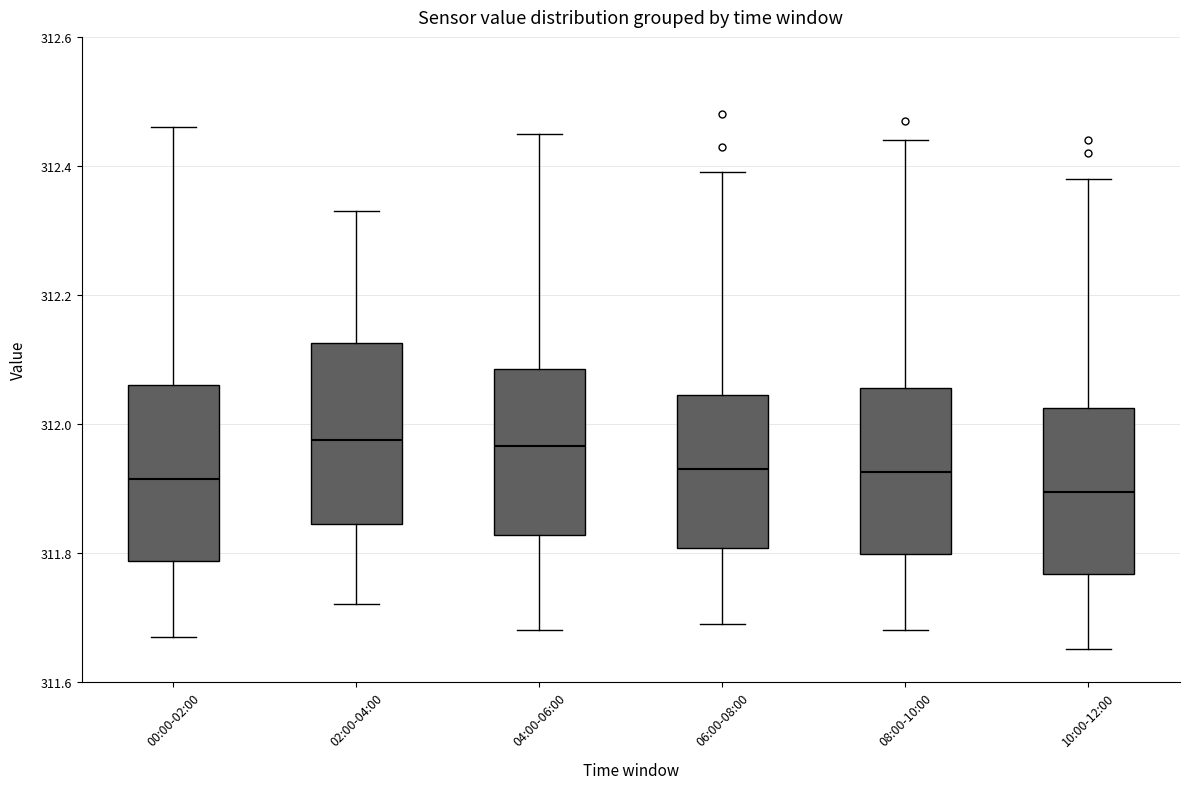

Reading left to right, transcribe this box plot: for each box, give where its median line is, the range the box spans, and where its two whiskers end, as read against the y-axis. The values are not printed on the chart, so give them approximately, as read against the axis.

00:00-02:00: median 311.92, box 311.78 to 312.06, whiskers 311.68 to 312.46
02:00-04:00: median 311.98, box 311.84 to 312.12, whiskers 311.72 to 312.34
04:00-06:00: median 311.96, box 311.82 to 312.08, whiskers 311.68 to 312.46
06:00-08:00: median 311.94, box 311.80 to 312.04, whiskers 311.70 to 312.40
08:00-10:00: median 311.92, box 311.80 to 312.06, whiskers 311.68 to 312.44
10:00-12:00: median 311.90, box 311.76 to 312.02, whiskers 311.66 to 312.38